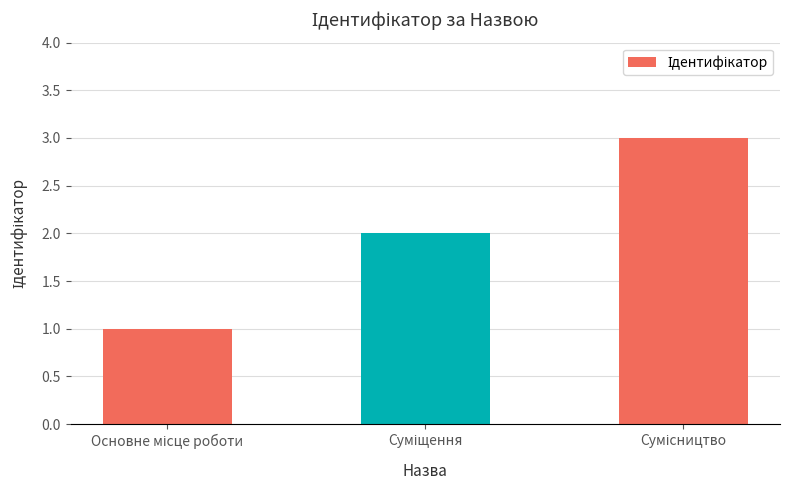

What is the greatest value displayed?

3